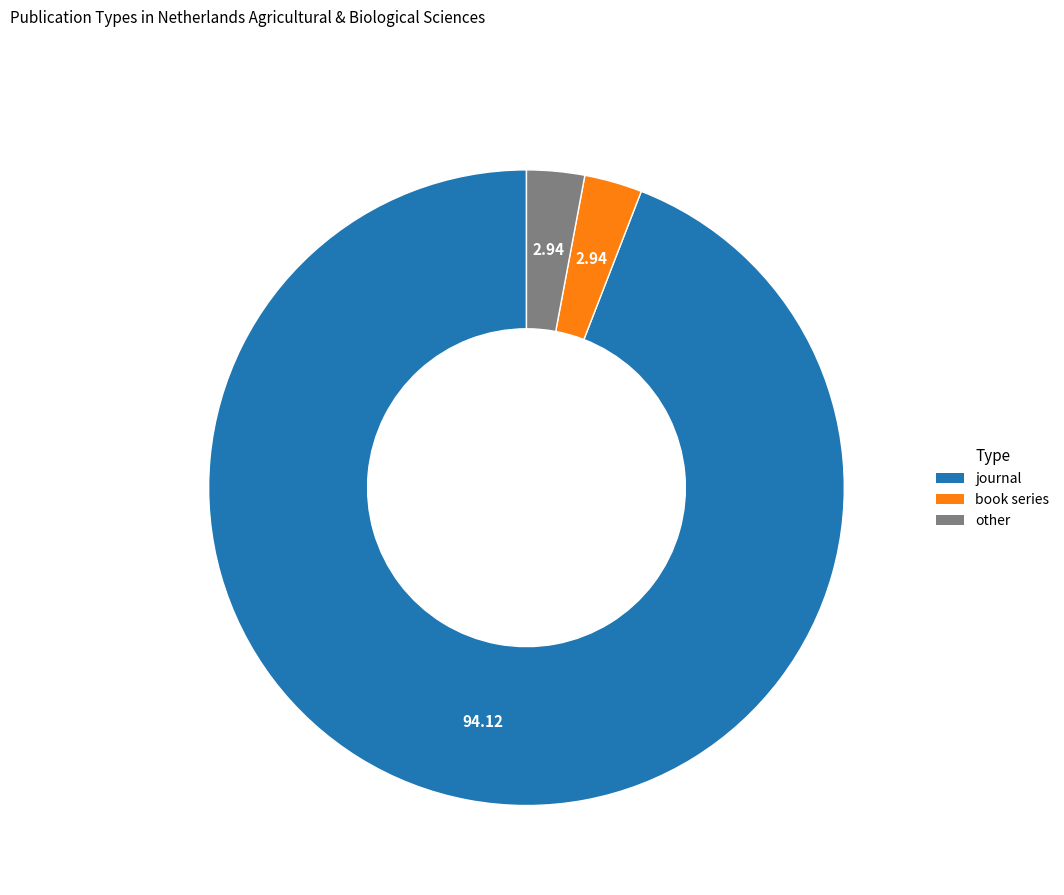

What is the majority slice?

journal